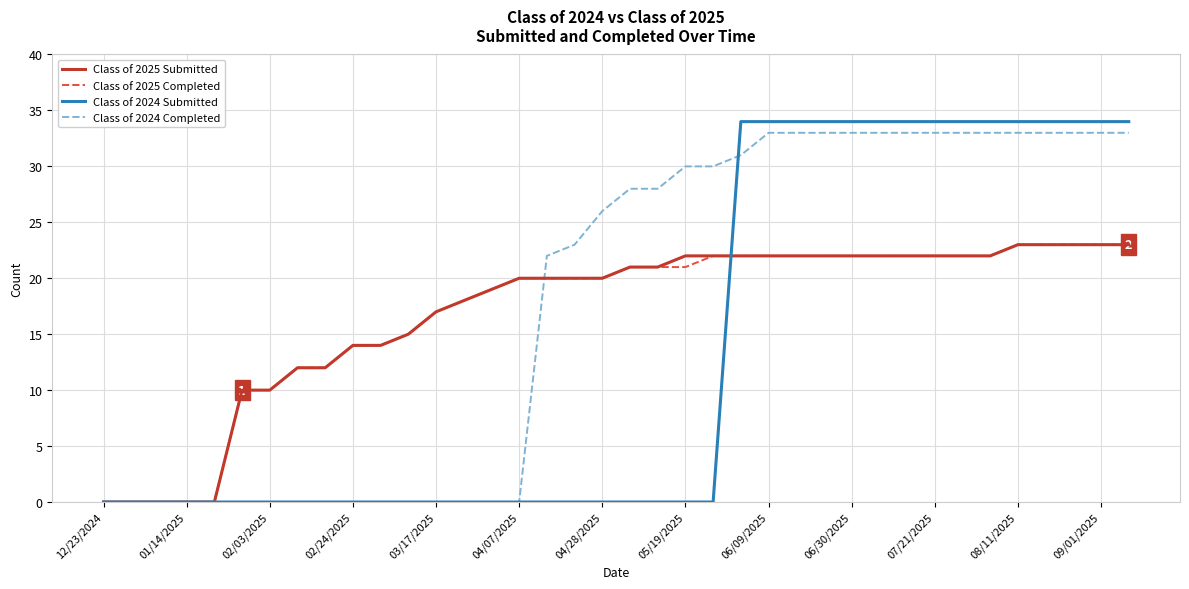

What is the maximum value shown in the chart?

34